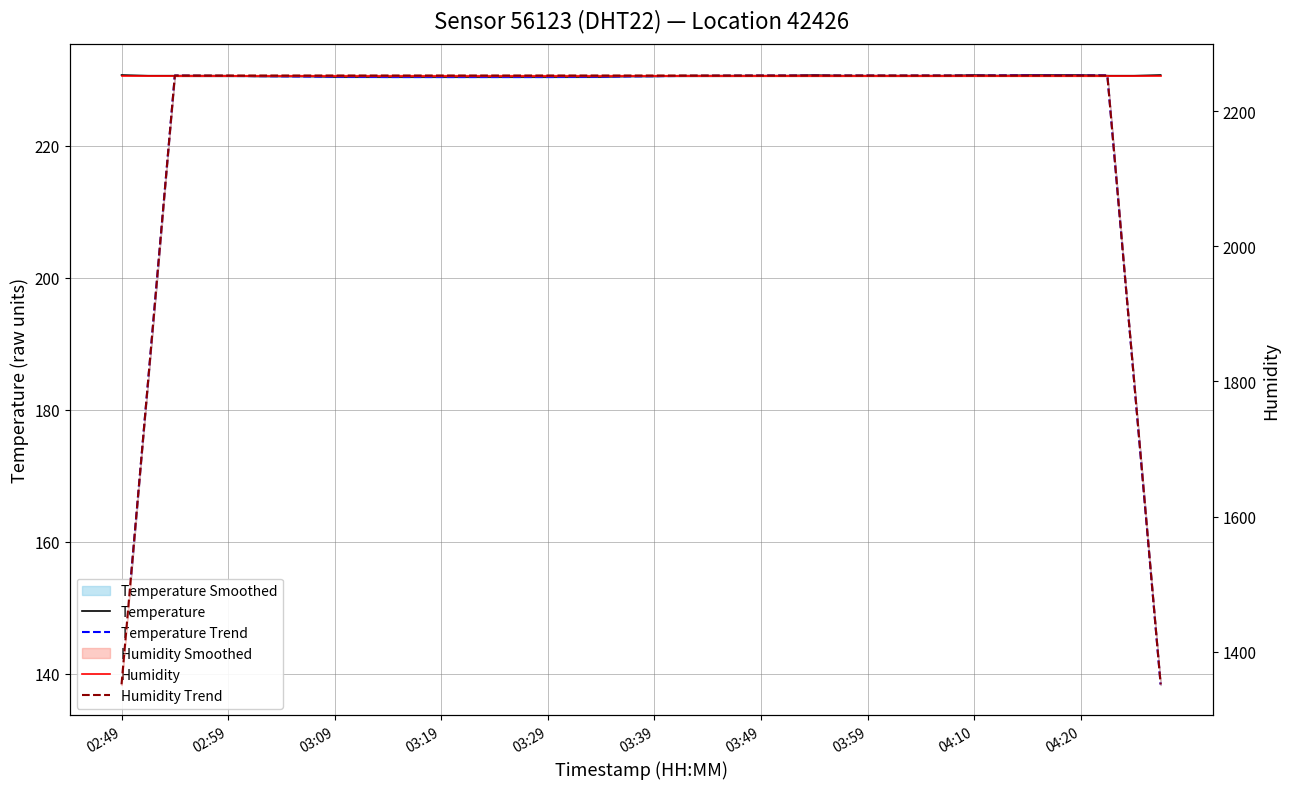

What position from the right is 02:59?

36